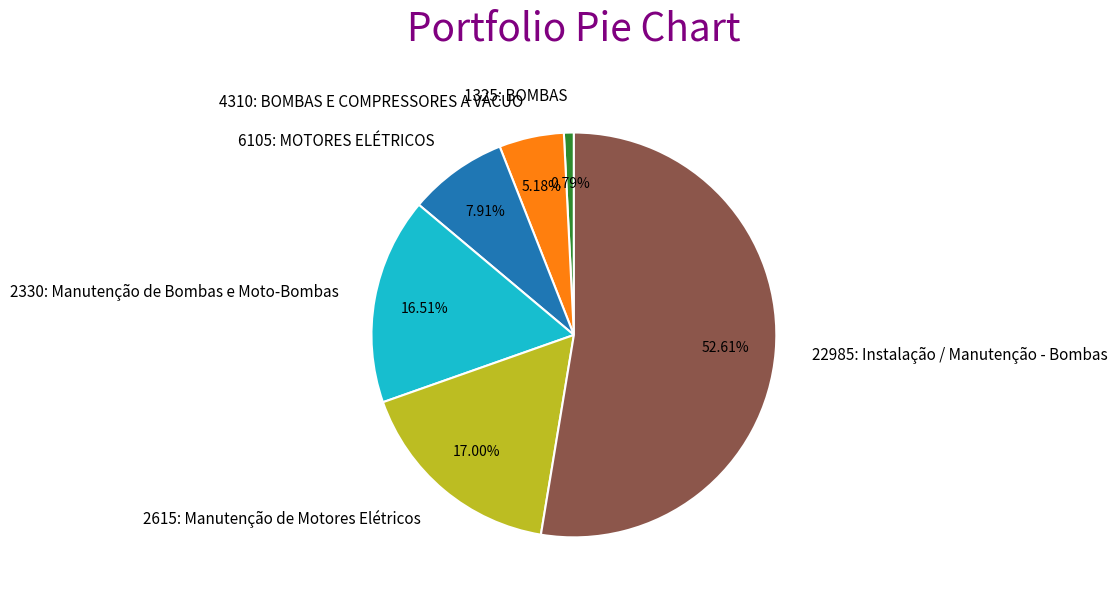

Which category has the smallest portion of the pie?

1325: BOMBAS